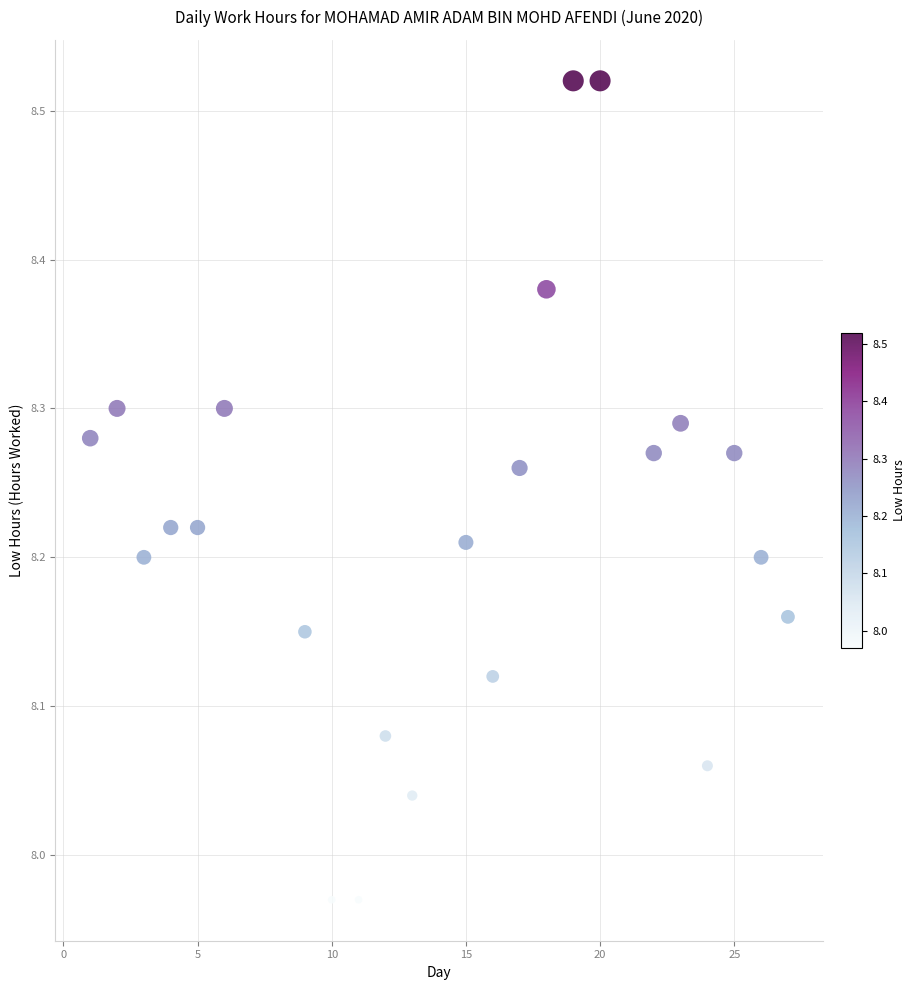

What is the range of X values (max minus min)?

26.0